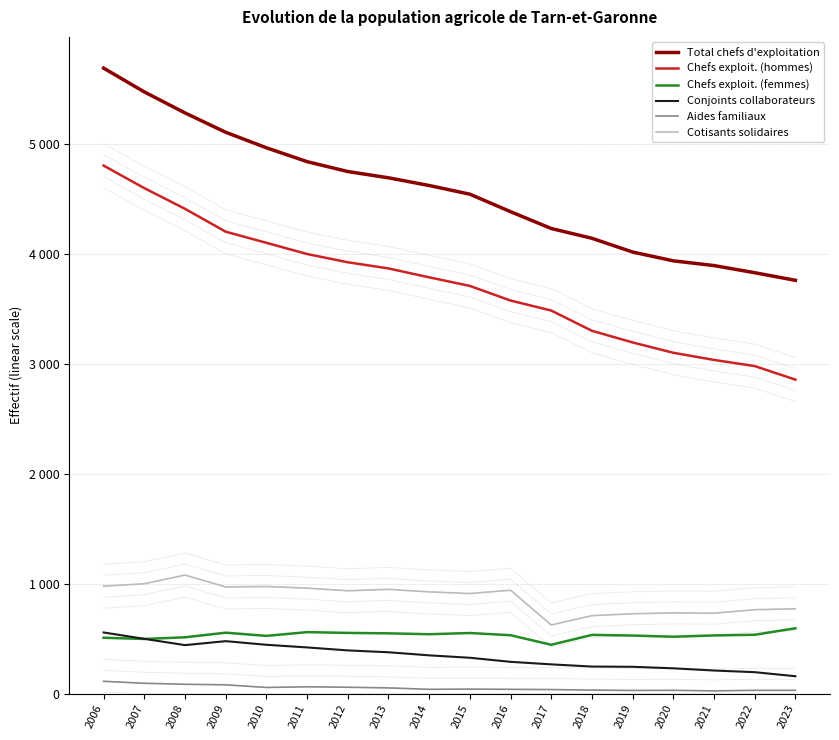

Where is the first local minimum for Aides familiaux?

2010